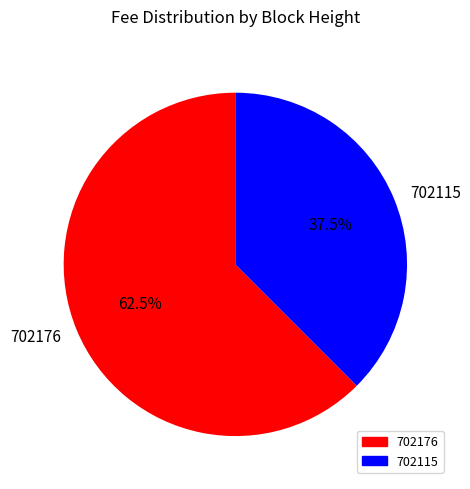

Which category has the smallest portion of the pie?

702115